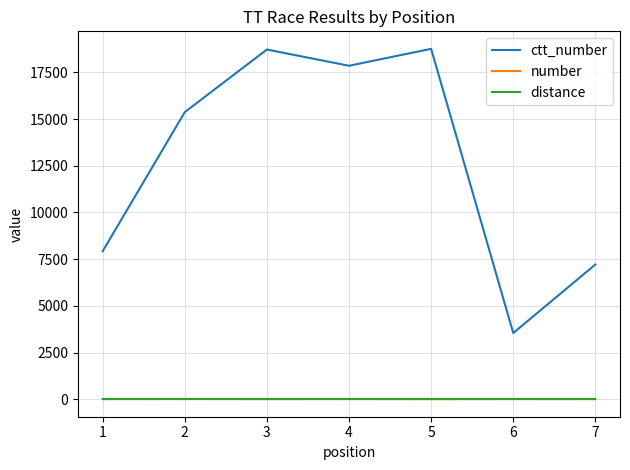

Does the chart have visible grid lines?

Yes